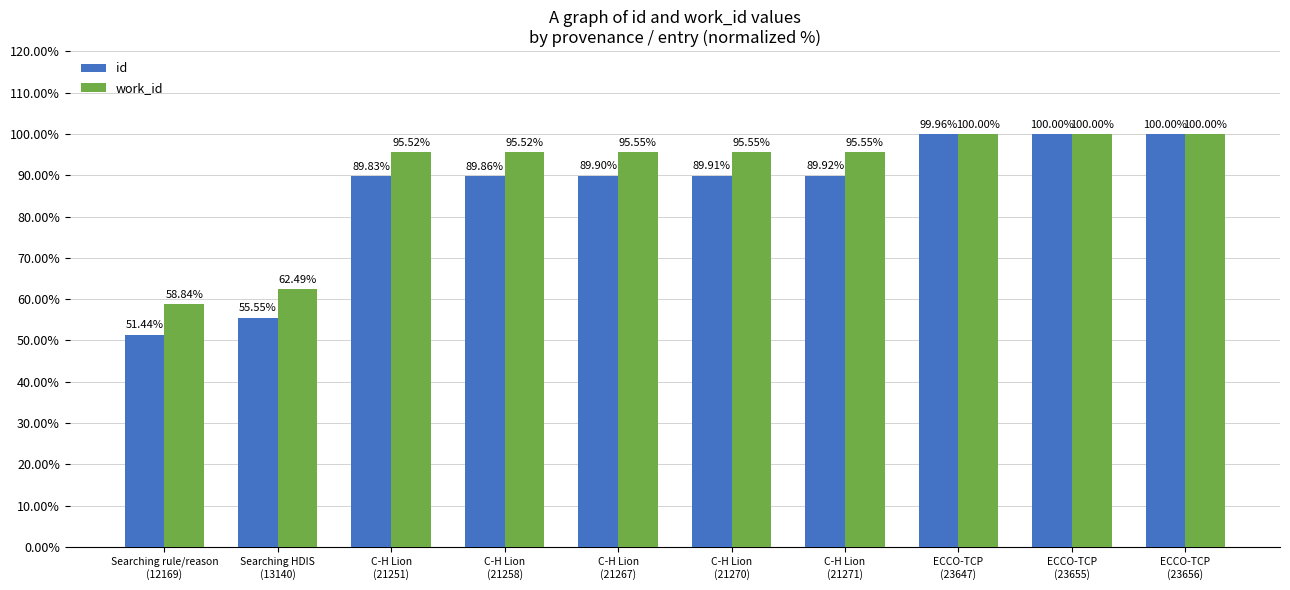

List the series in order of their overall mean, highest first.

work_id, id